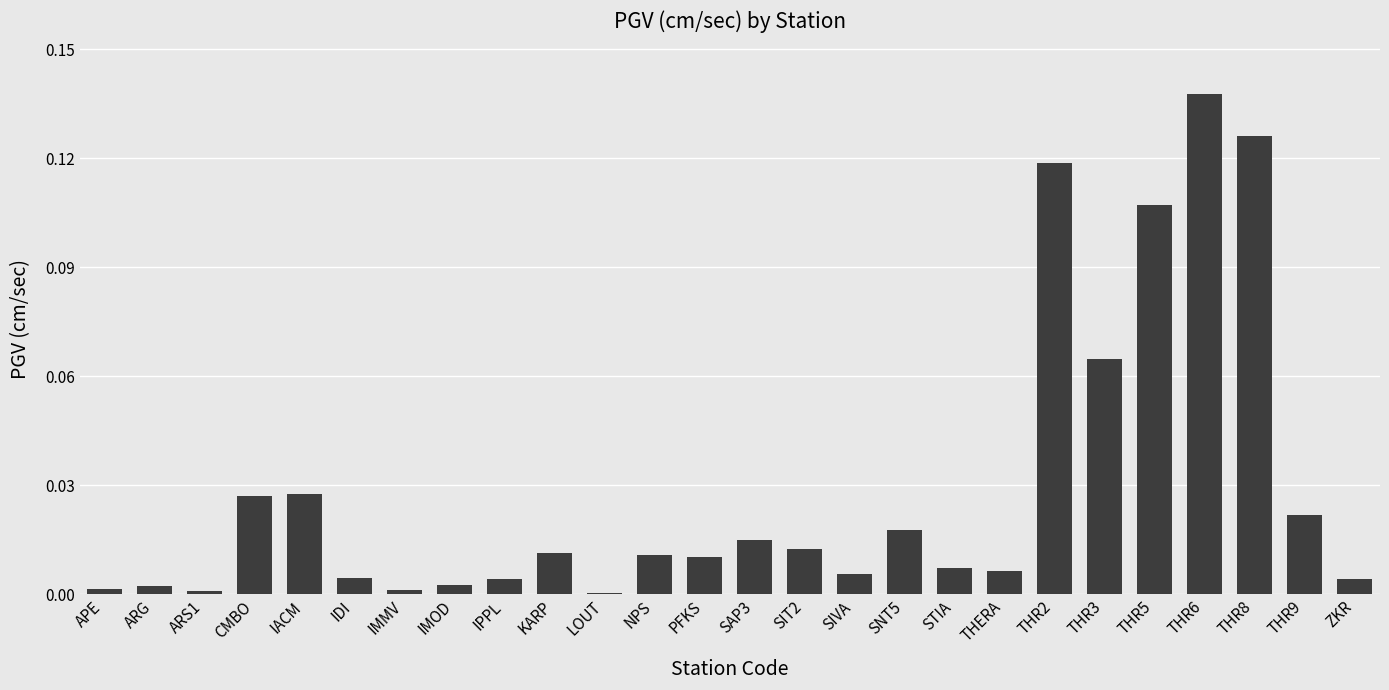

What is the change in value from IACM to THR8?

+0.1